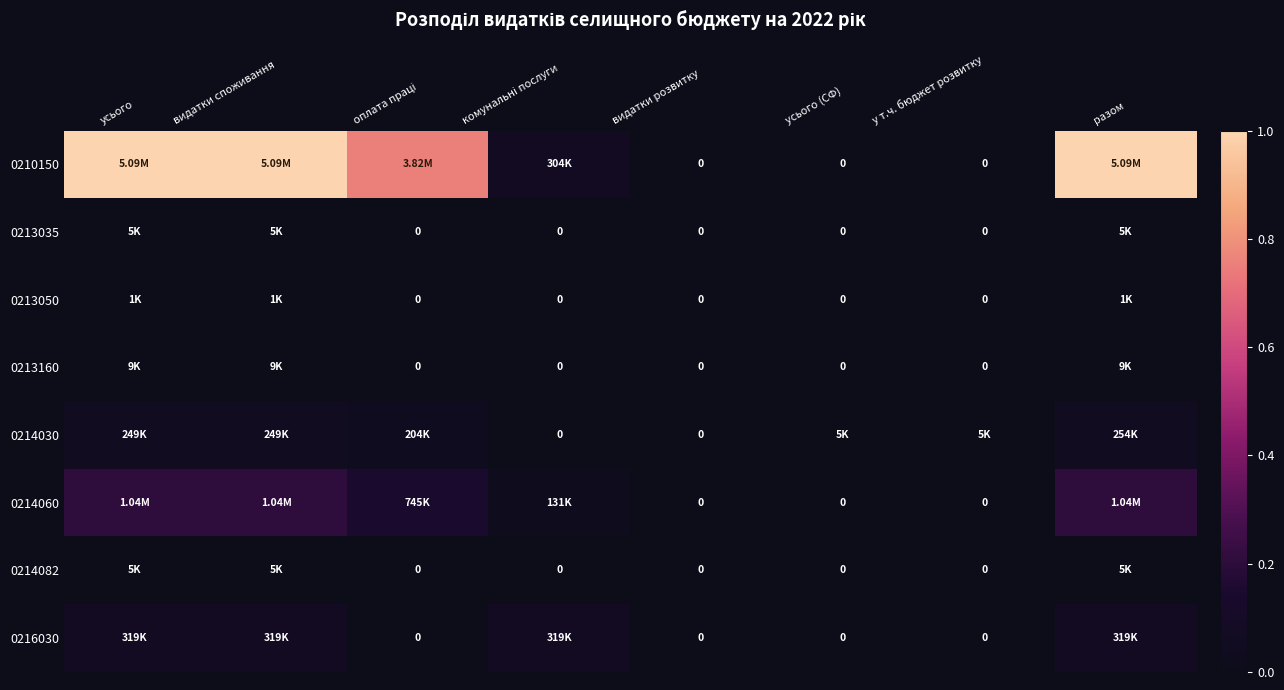

Which has a higher value, усього or усього (СФ)?

усього